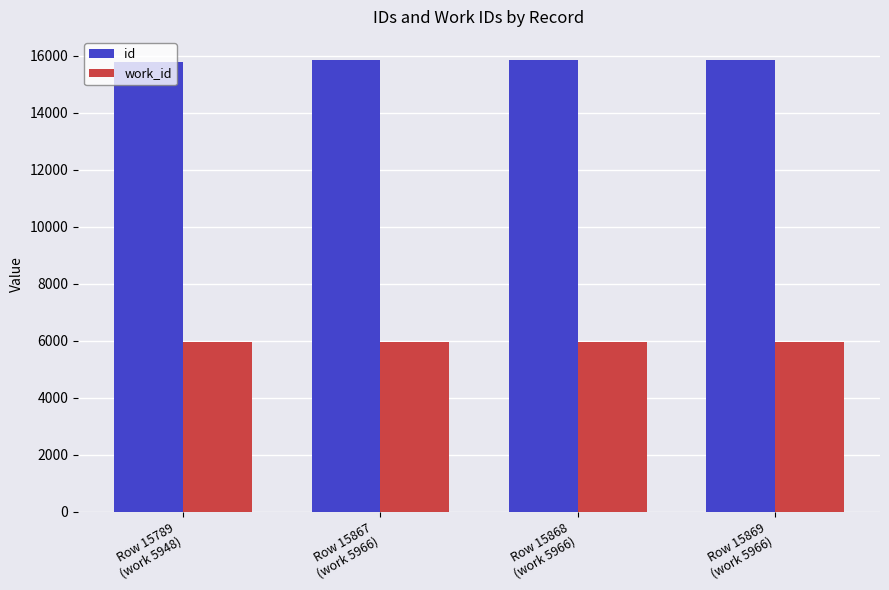

Is the value of id at Row 15789
(work 5948) greater than the value of work_id at Row 15869
(work 5966)?

Yes